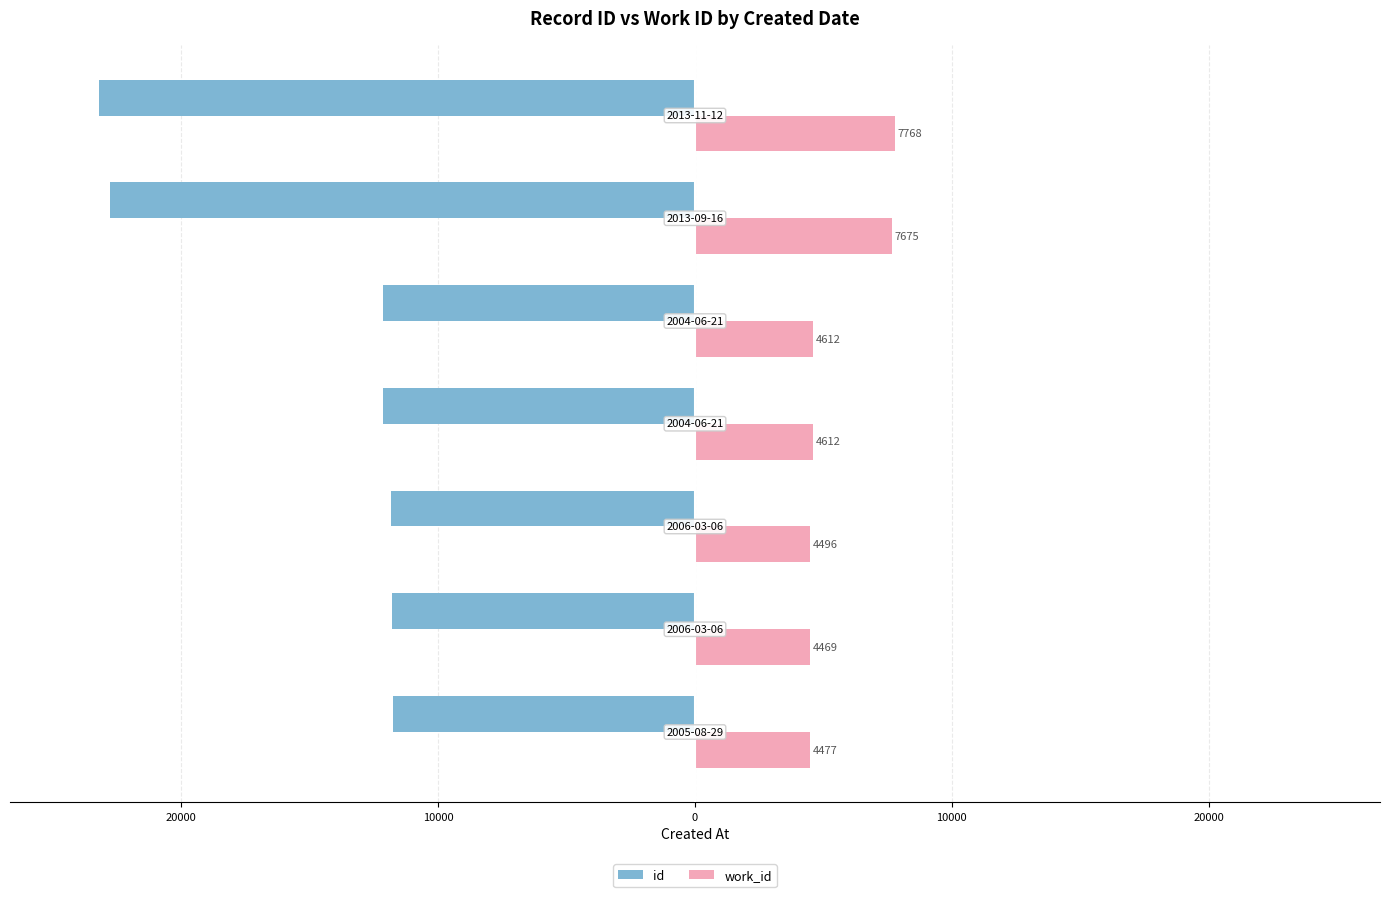

What are all the series names shown in the legend?

id, work_id